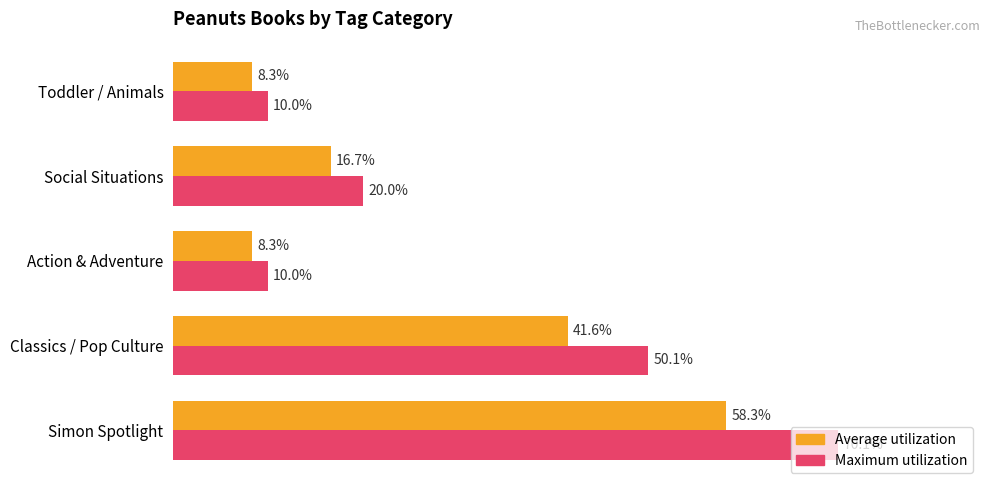

List the series in order of their overall mean, lowest first.

Average utilization, Maximum utilization